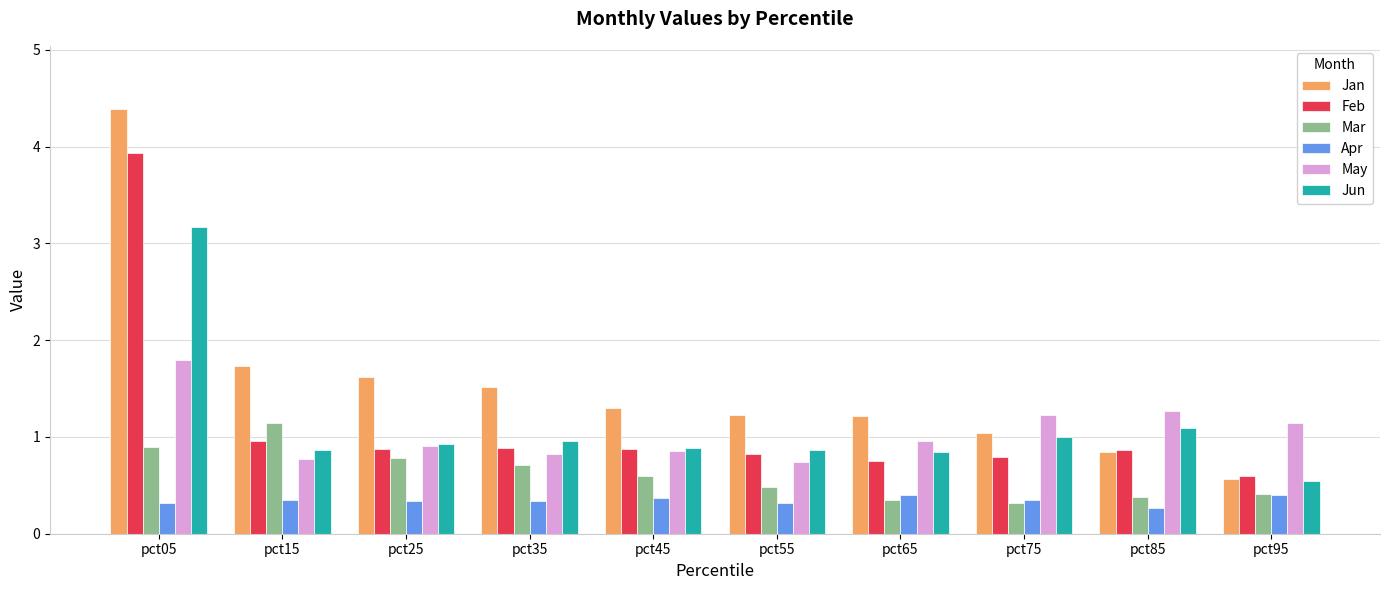

What is the value of the Mar bar at the 4th from the left?

0.7